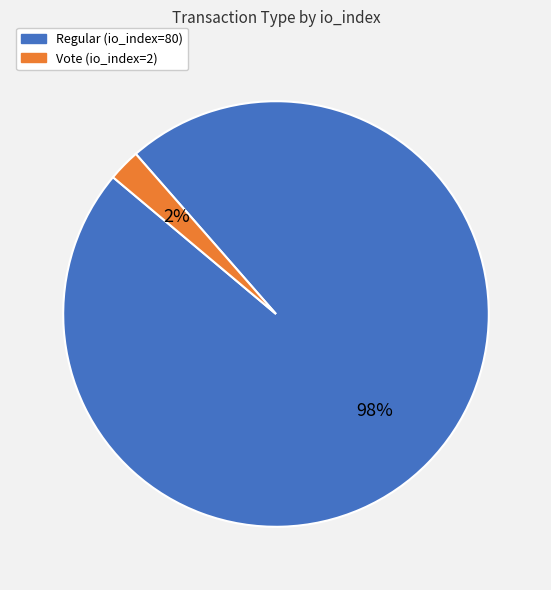

Between Vote (io_index=2) and Regular (io_index=80), which is larger?

Regular (io_index=80)